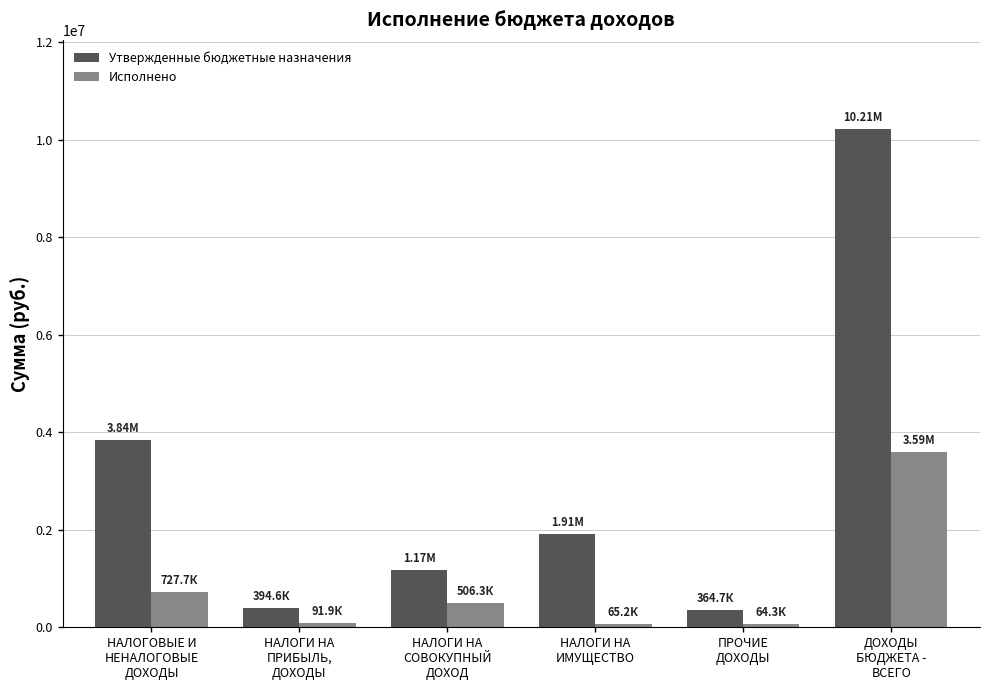

At which category is the sum across all series the highest?

ДОХОДЫ
БЮДЖЕТА -
ВСЕГО